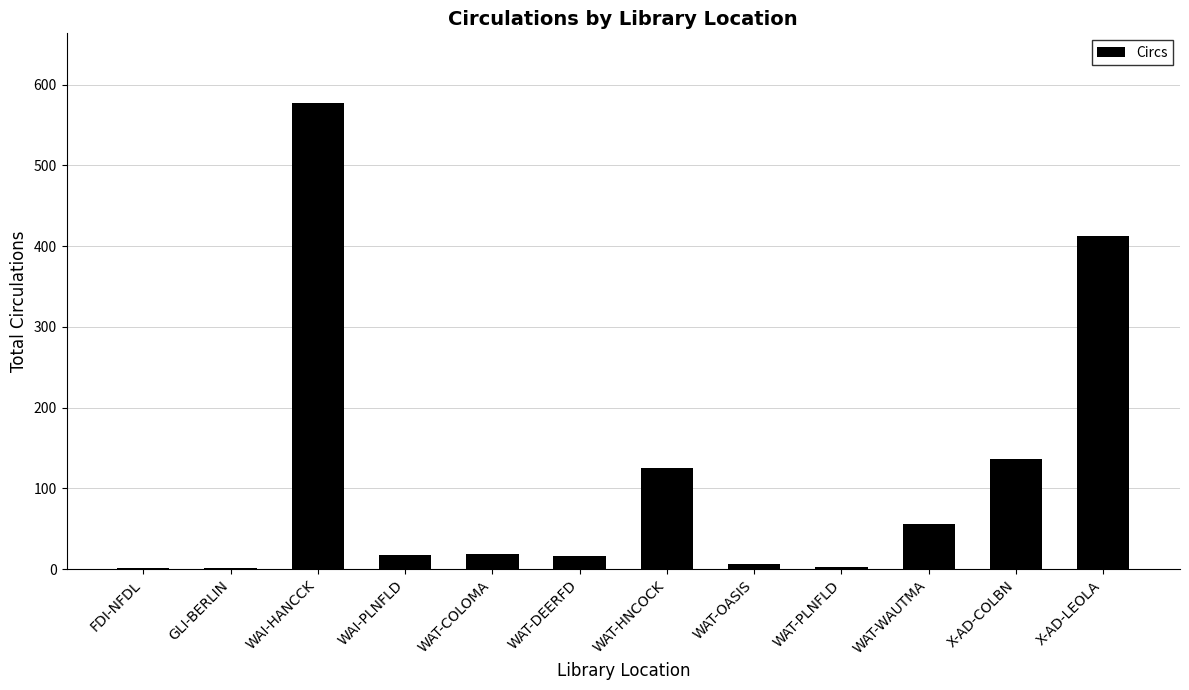

What is the sum of the values at WAT-HNCOCK and WAT-COLOMA?

144